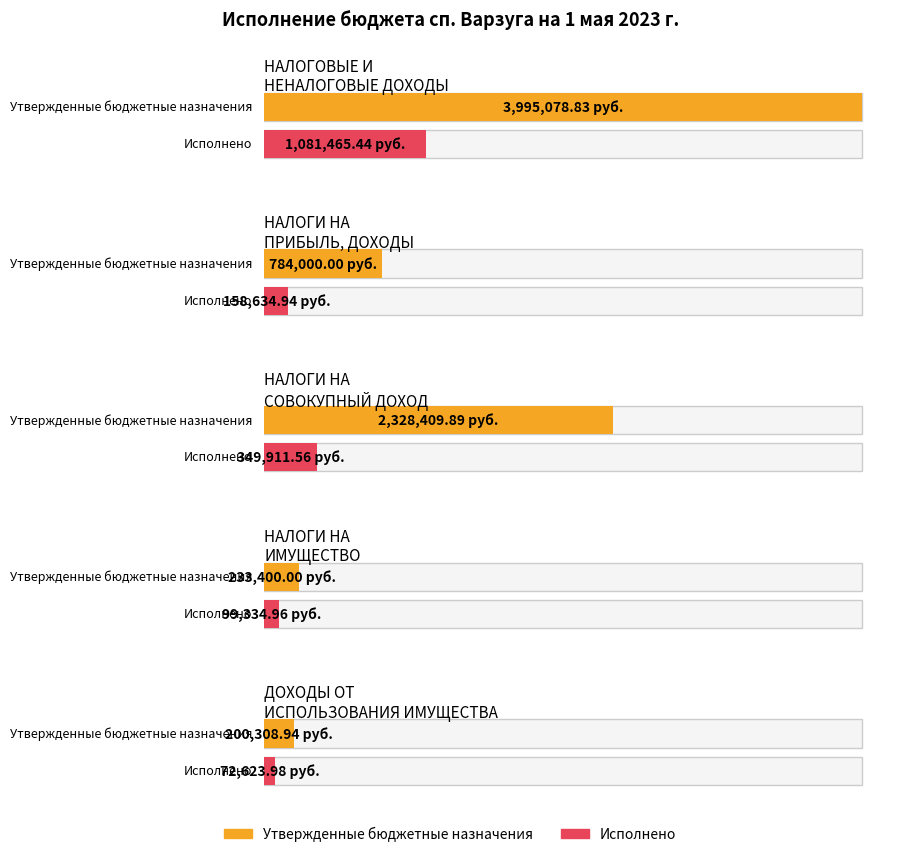

List the series in order of their peak value, highest first.

Утвержденные бюджетные назначения, Исполнено